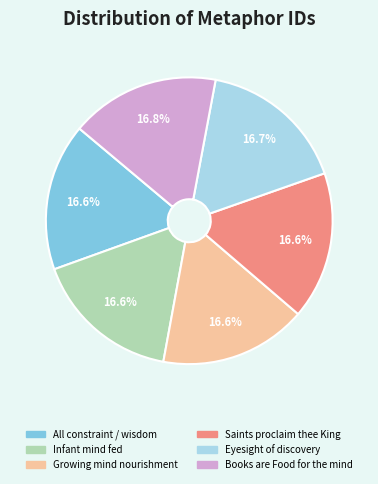

Do Eyesight of discovery and Growing mind nourishment together represent more than half of the pie?

No